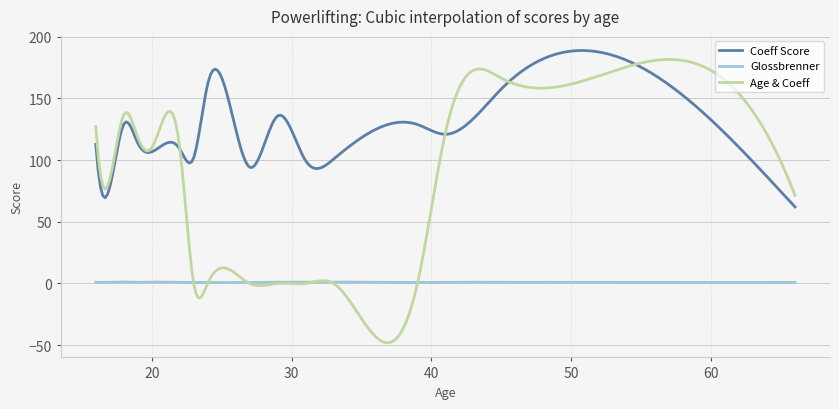

Which series has the largest total across all categories?

Coeff Score